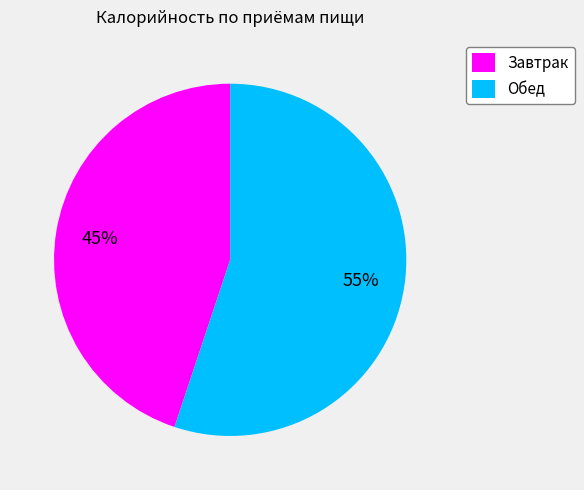

Is Завтрак the majority of the pie?

No